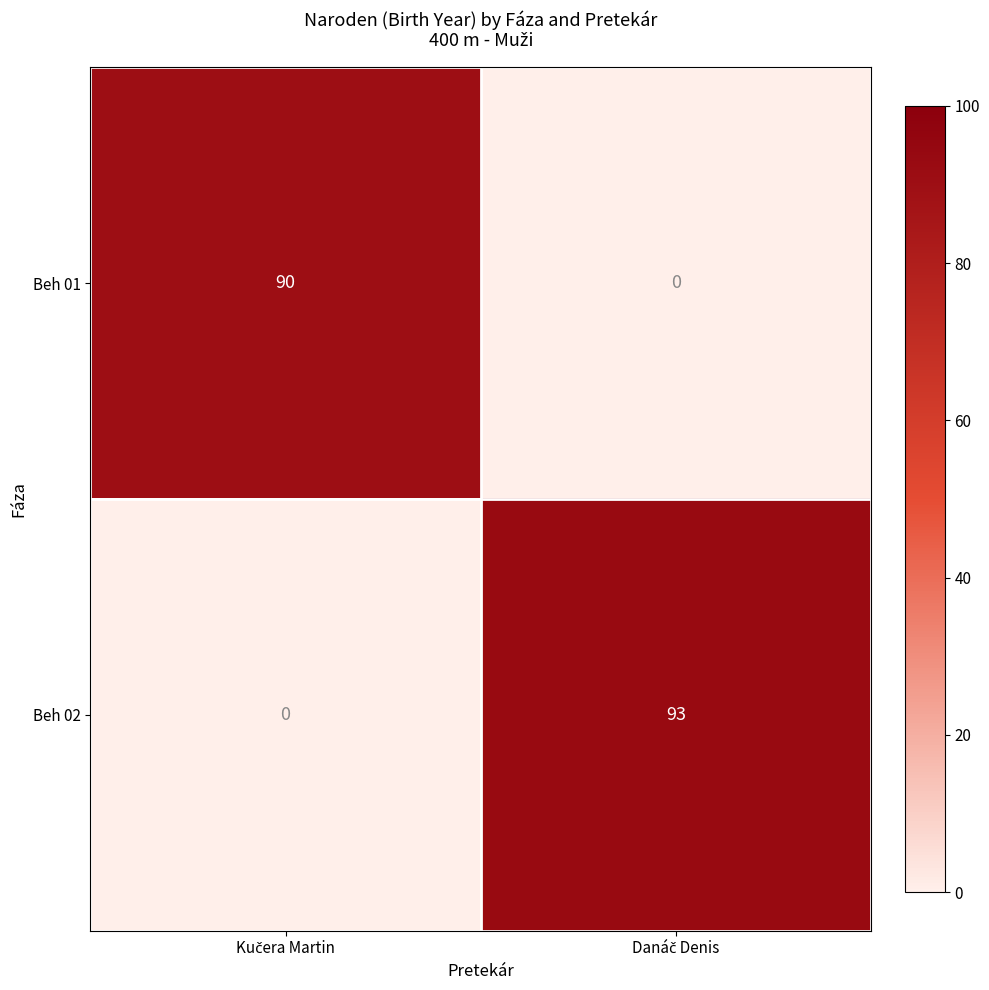

What is the difference between the maximum and minimum values in the Beh 02 series?

93